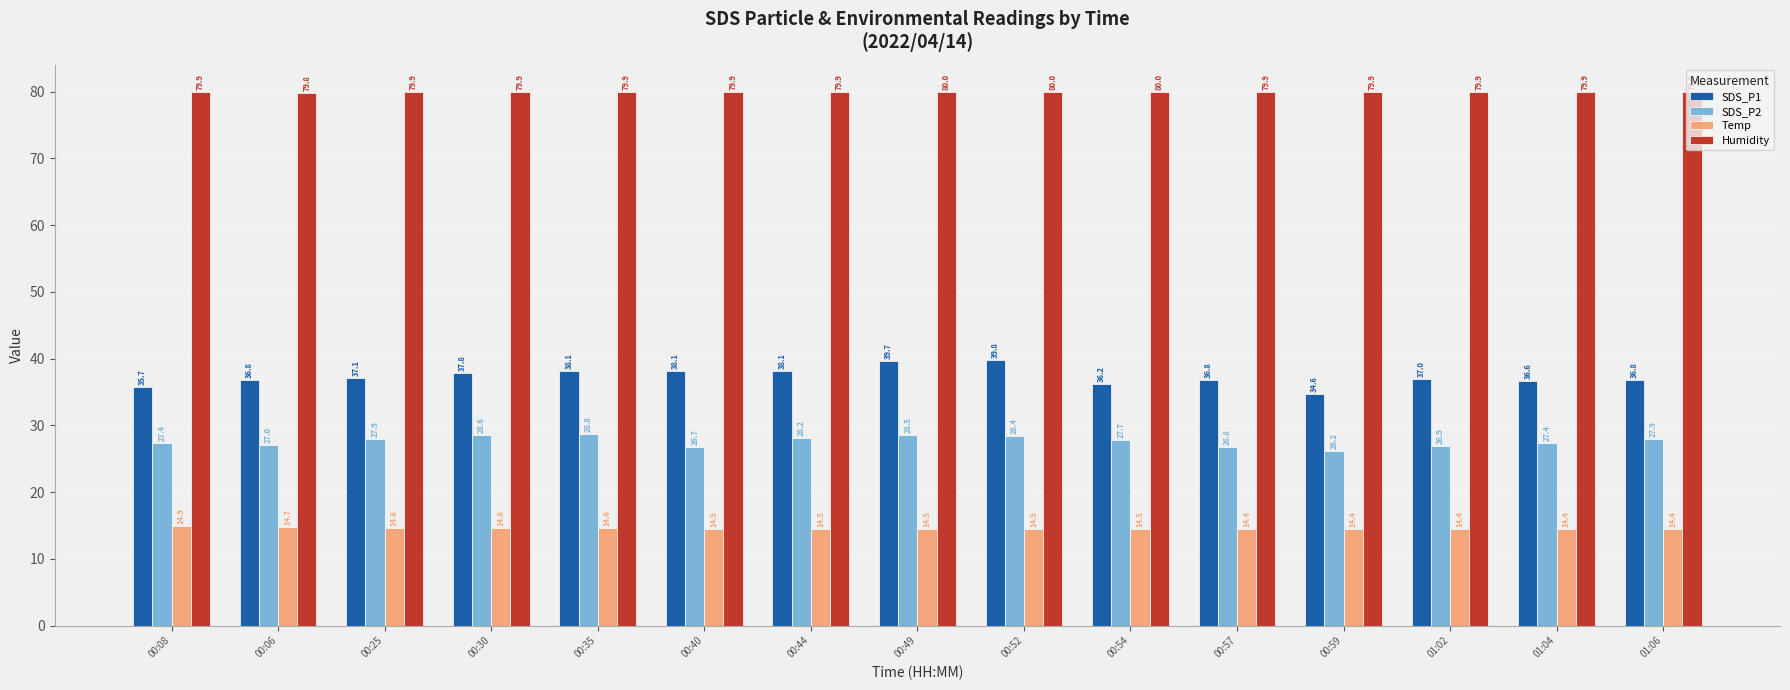

Between 00:35 and 01:04, which series saw the biggest shift?

SDS_P1